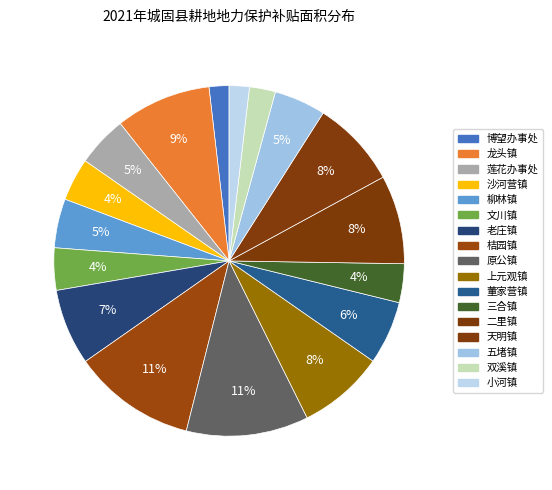

Which category has the smallest portion of the pie?

博望办事处